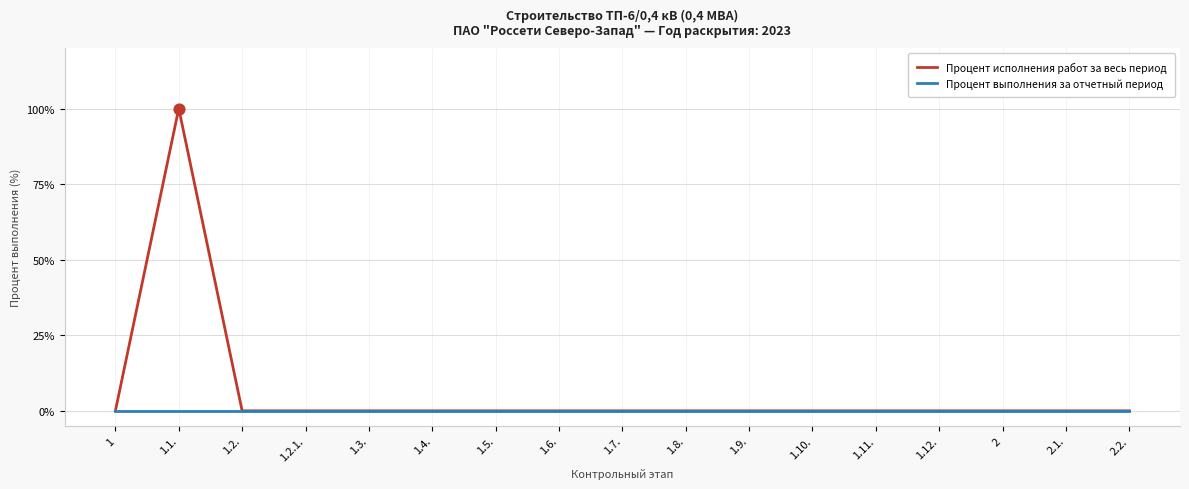

Which series has the widest spread of values?

Процент исполнения работ за весь период